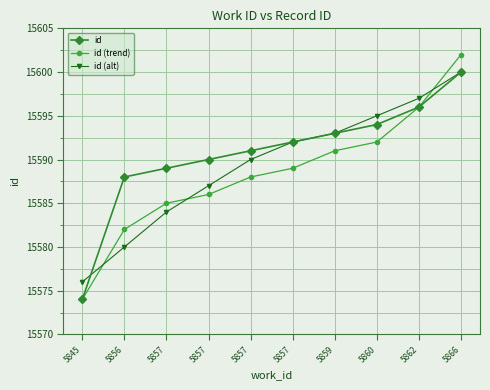

Is it true that id (trend) equals 21420 at 5857?

False